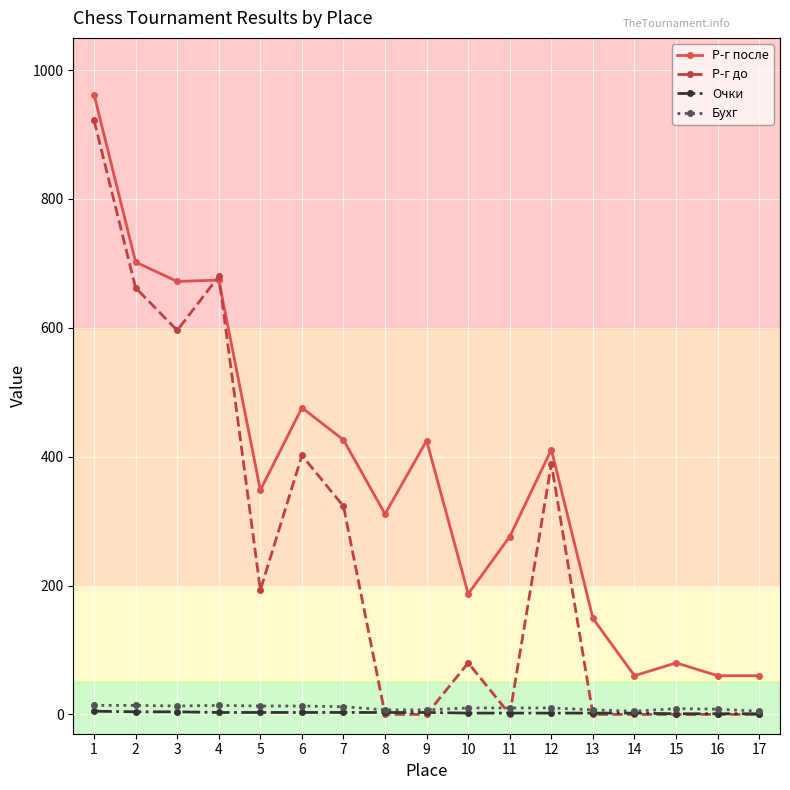

True or false: Р-г после and Очки intersect in this chart.

False